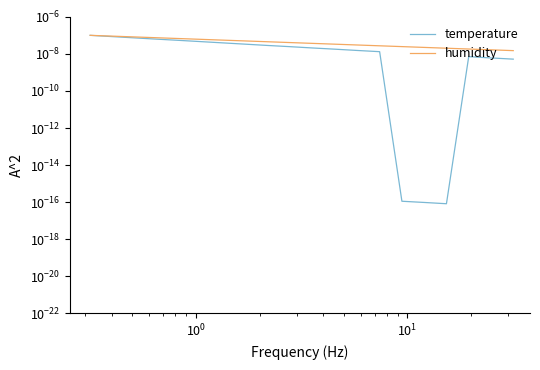

True or false: temperature has more than 2 interior local peaks.

False